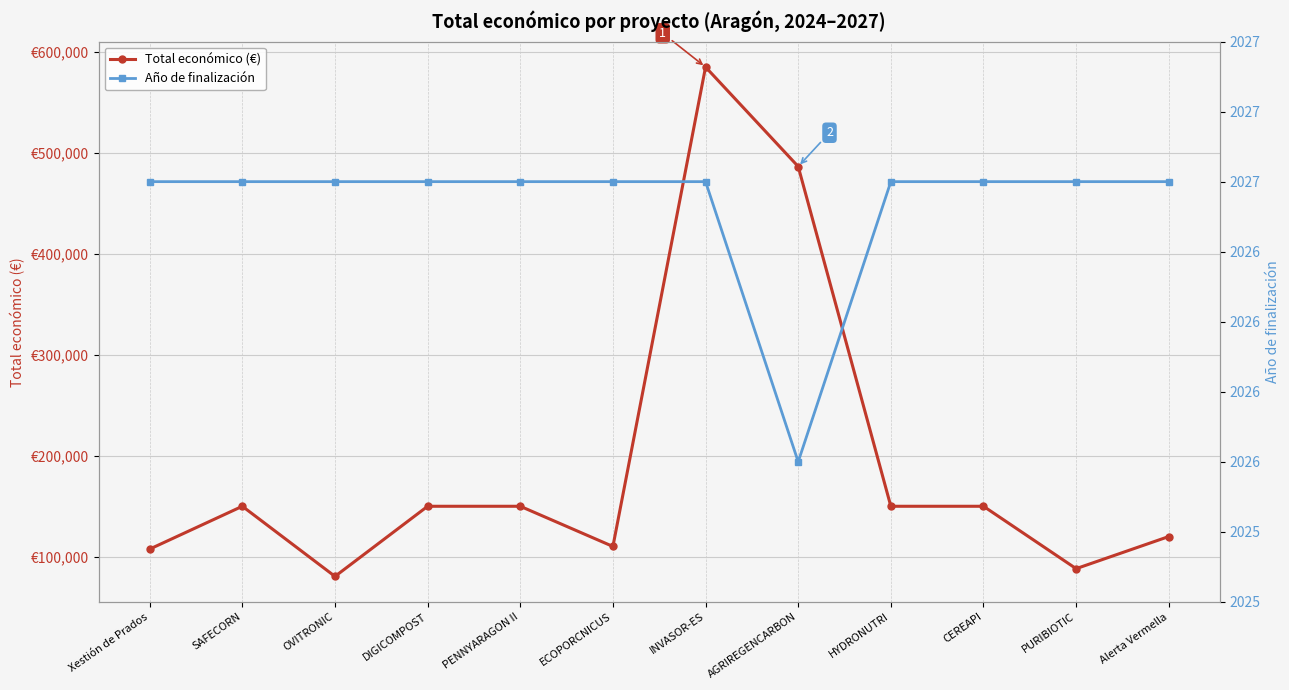

Between Xestión de Prados and SAFECORN, which series saw the biggest shift?

Total económico (€)